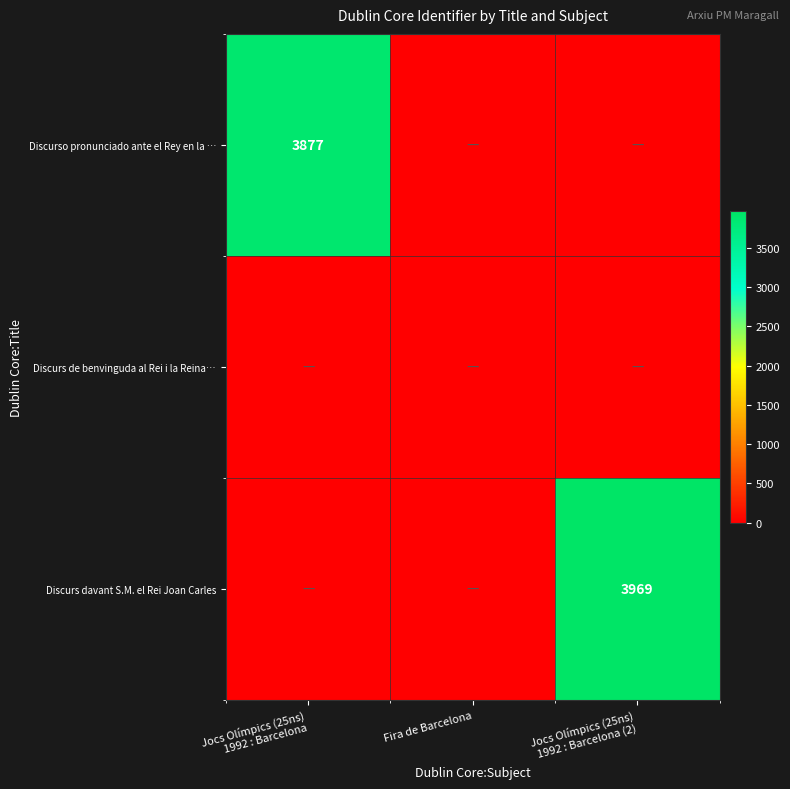

Between Fira de Barcelona and Jocs Olímpics (25ns) 1992 : Barcelona (2), which series saw the biggest shift?

Discurs davant S.M. el Rei Joan Carles